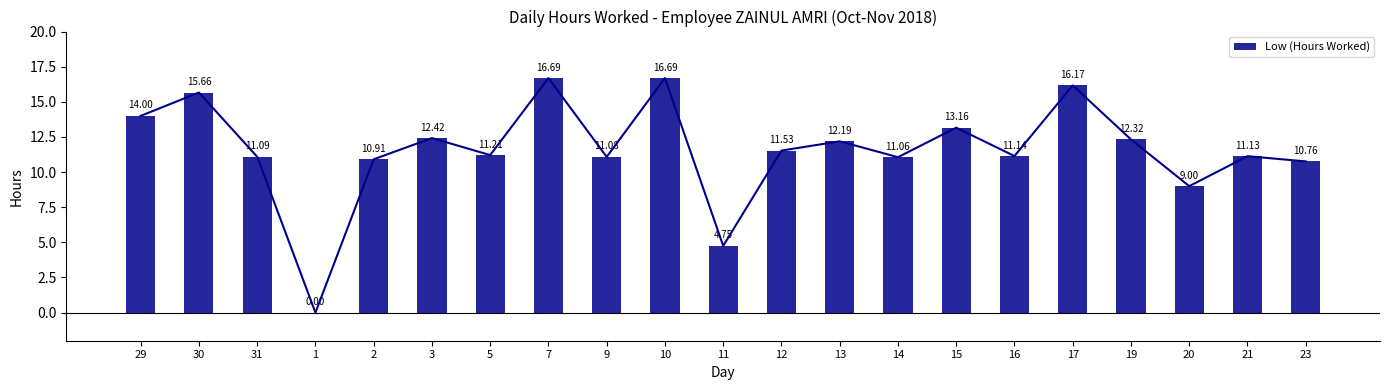

What is the greatest value displayed?

16.7